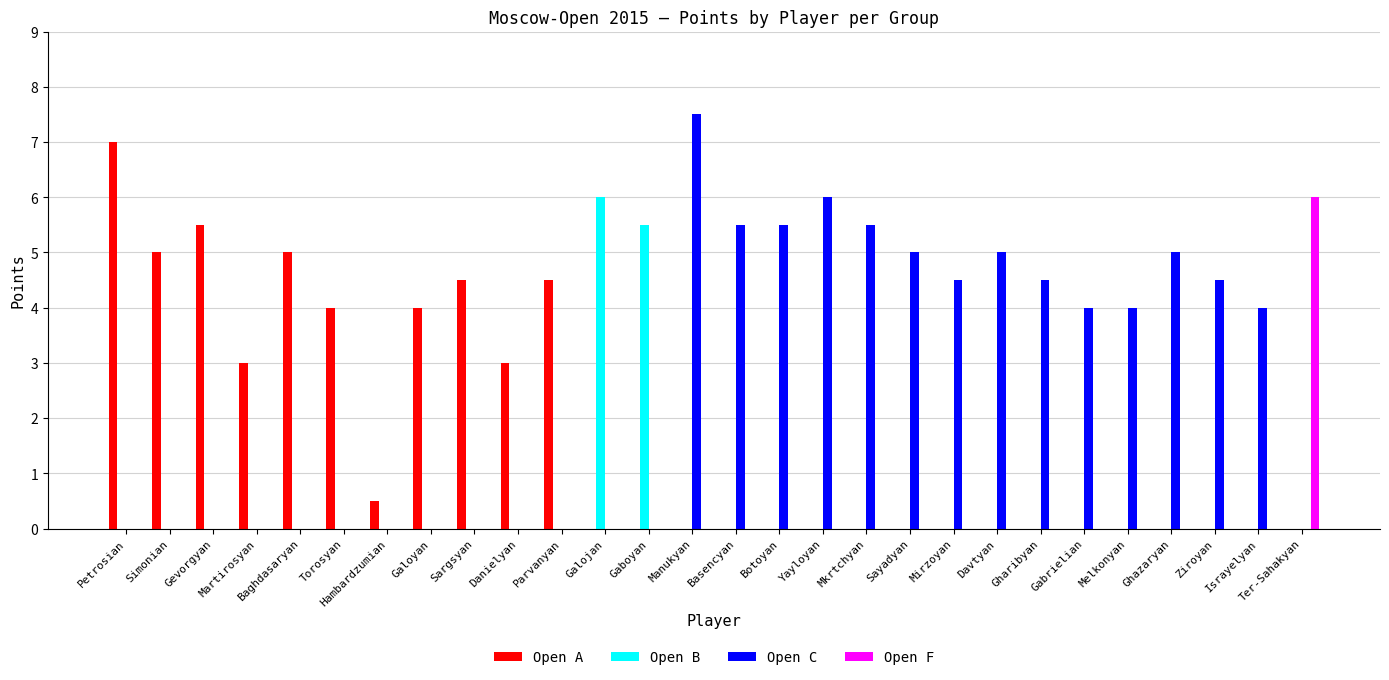

The Open F series shows -3.0 at Hambardzumian. True or false?

False